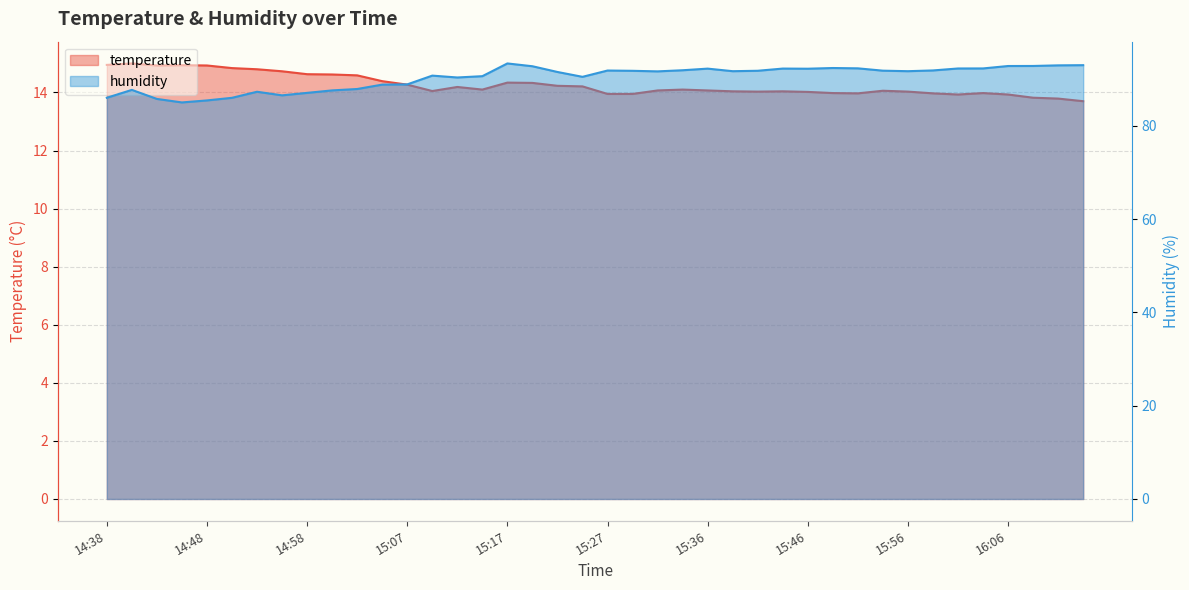

What is the spread (max minus min) of values at 16:06?

78.9